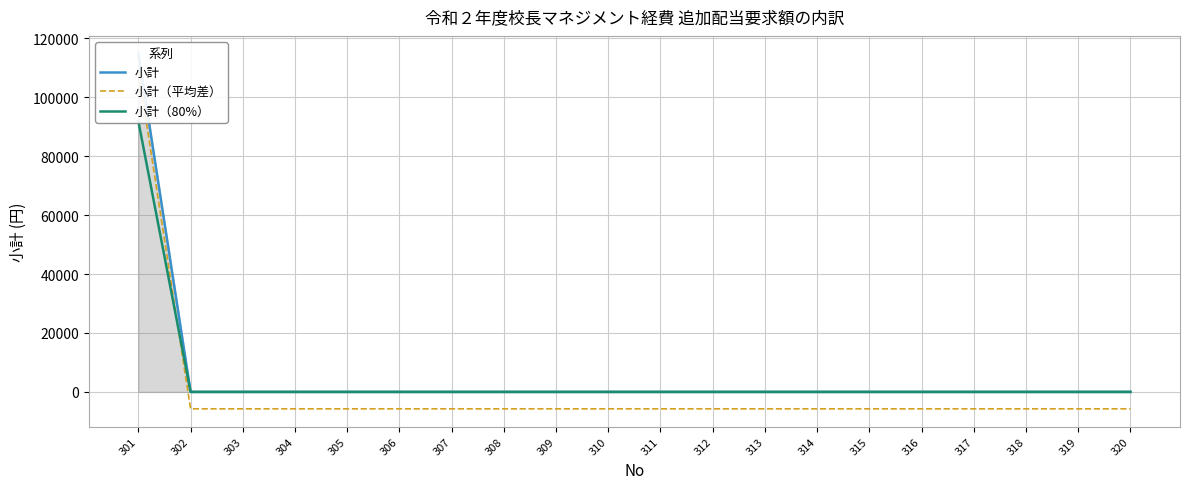

What is the difference between the highest and lowest values at 313?

5742